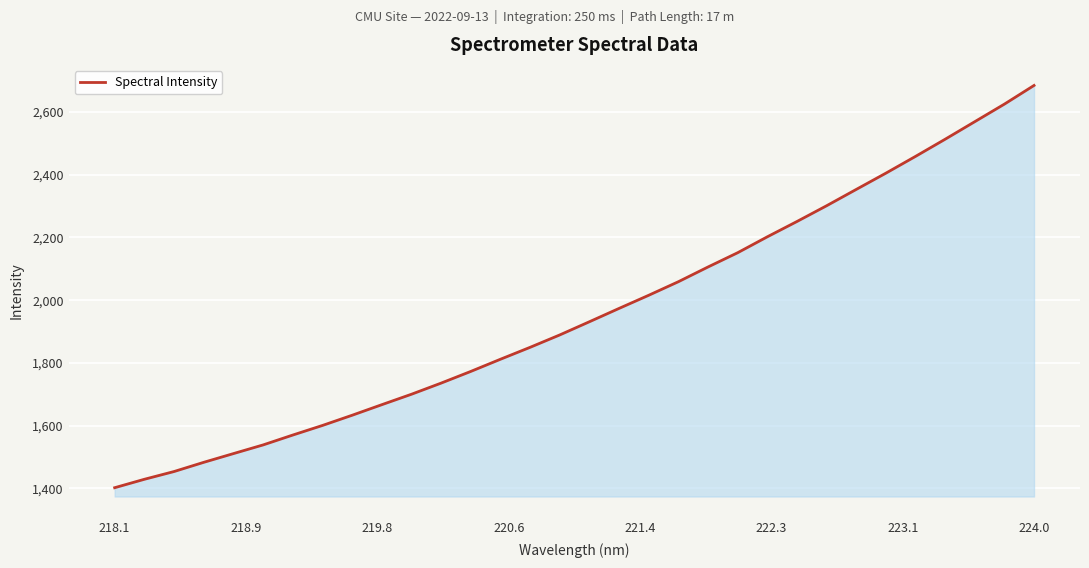

Count the number of categories in the chart.

32